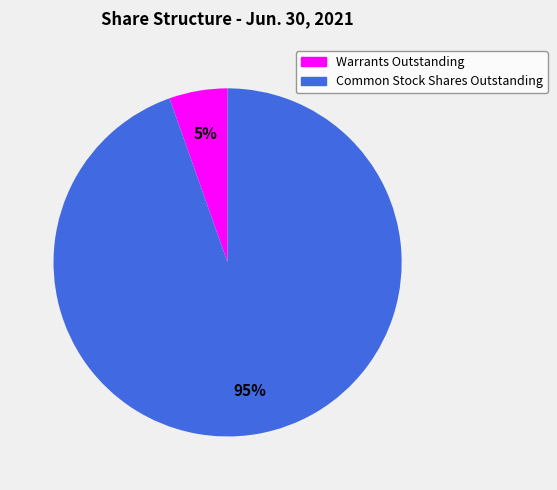

Combined, do Common Stock Shares Outstanding and Warrants Outstanding account for over 50%?

Yes